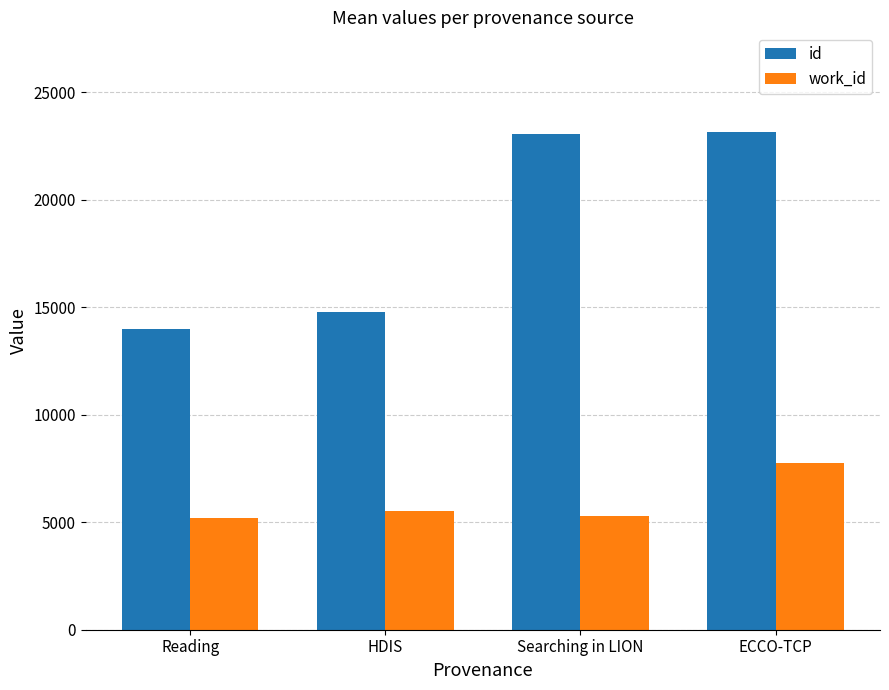

How many series are shown in this chart?

2